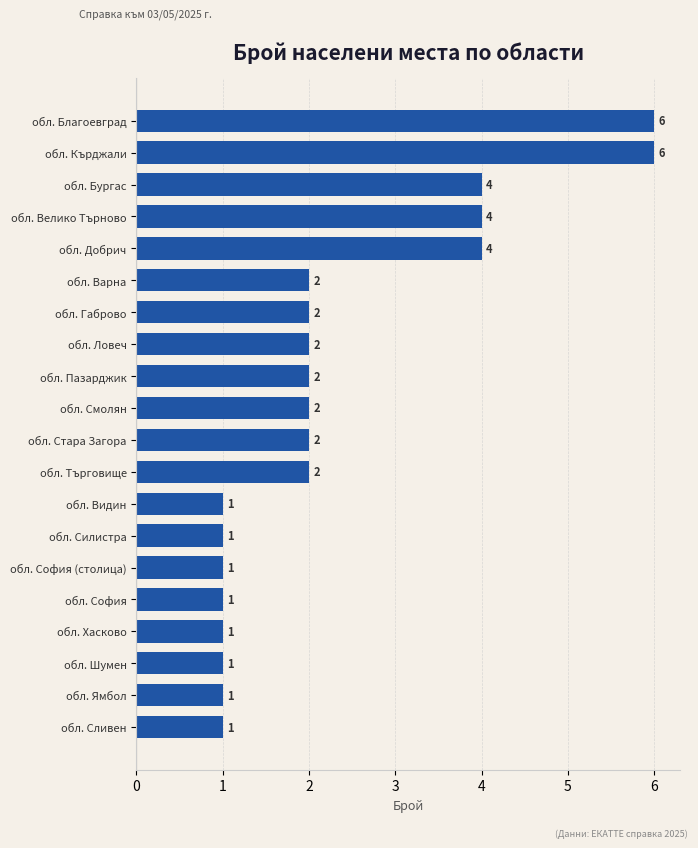

What is the greatest value displayed?

6